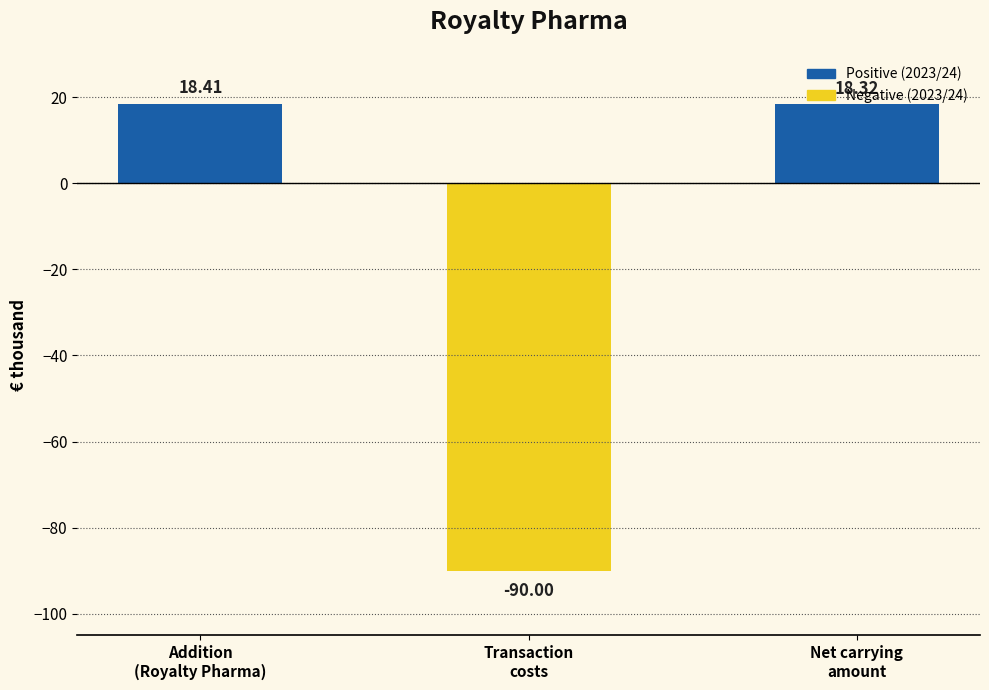

Is it true that the value at Transaction
costs is -90.0?

True